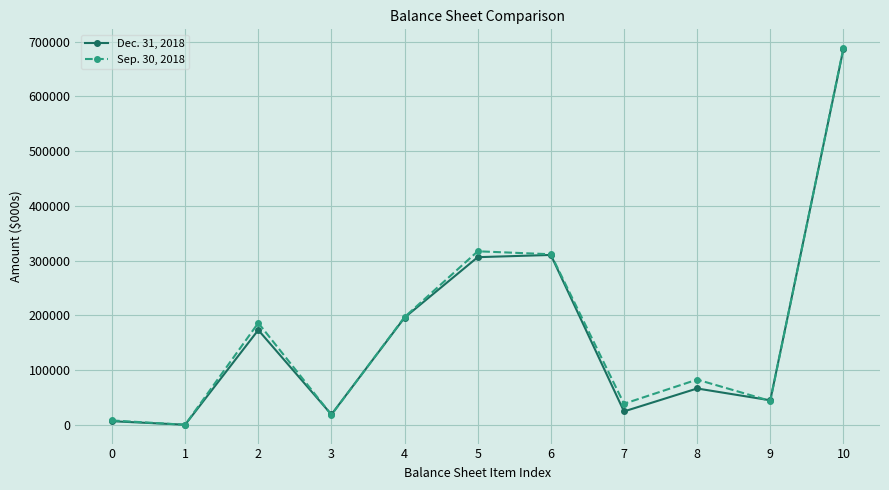

At which label does Sep. 30, 2018 first exceed 82820?

2